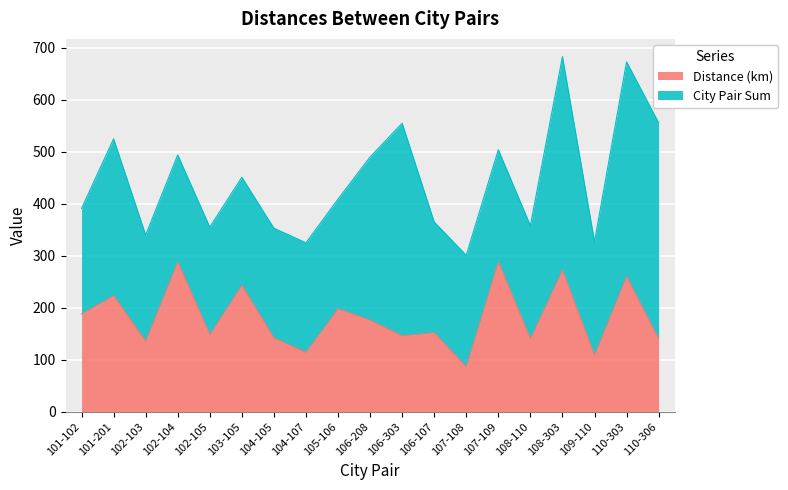

What is the average value?

181